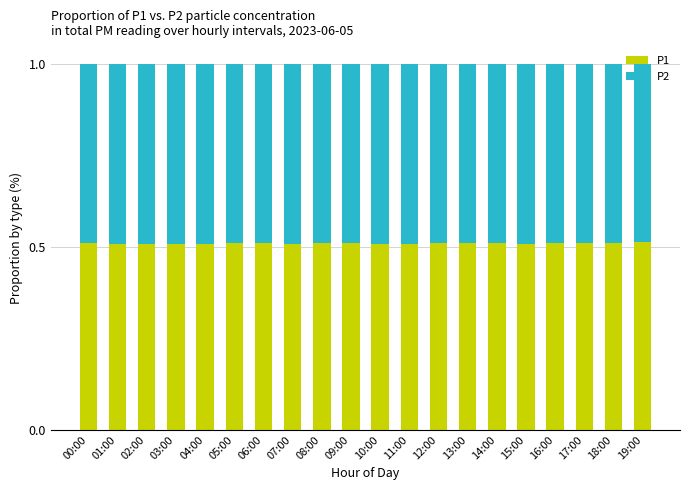

The value of P1 at 13:00 is 0.1. True or false?

False